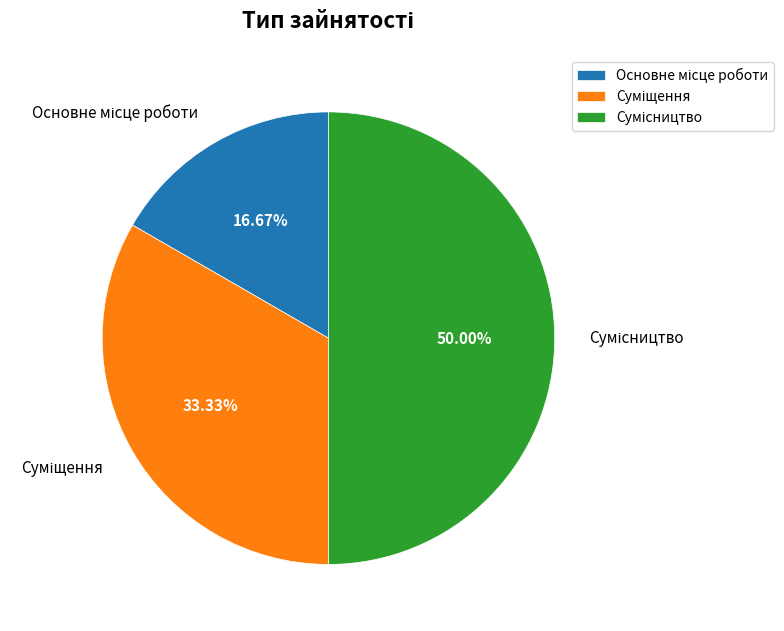

Count the number of slices in the pie.

3